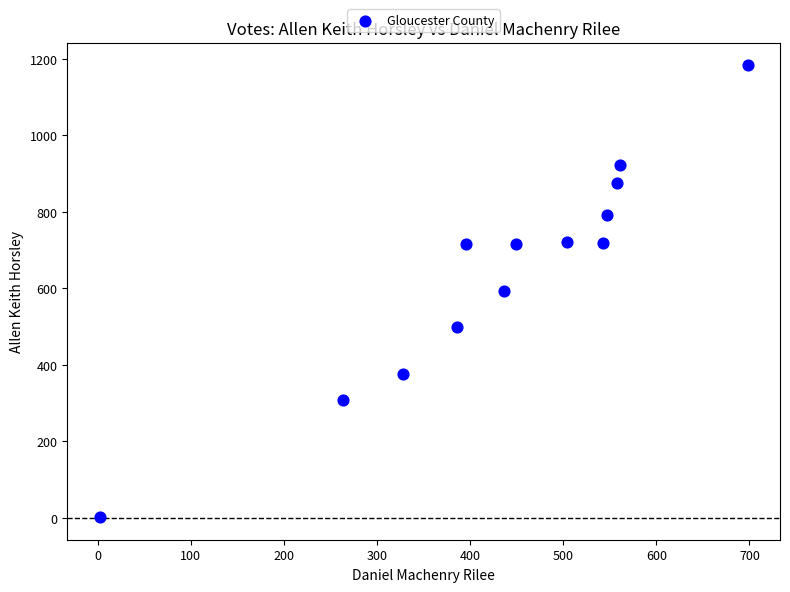

What is the range of Y values (max minus min)?

1181